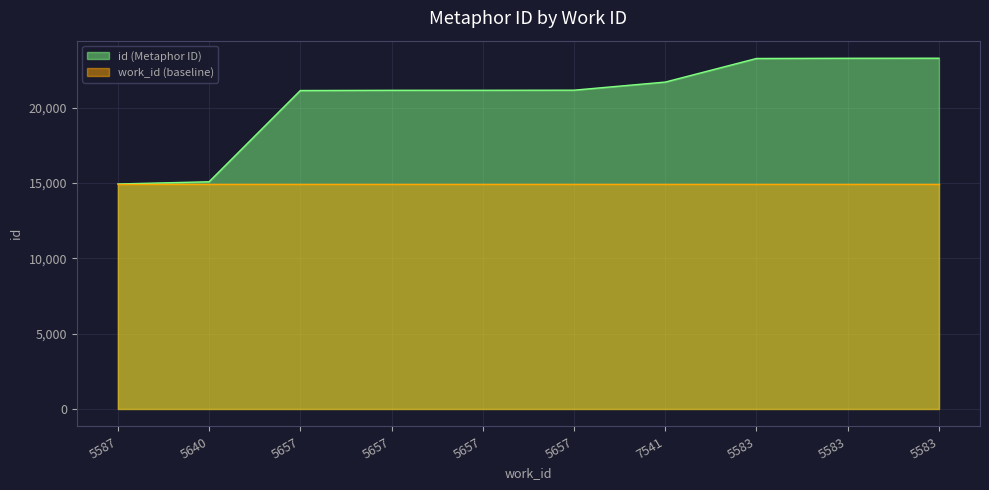

What is the greatest value displayed?

23276.0